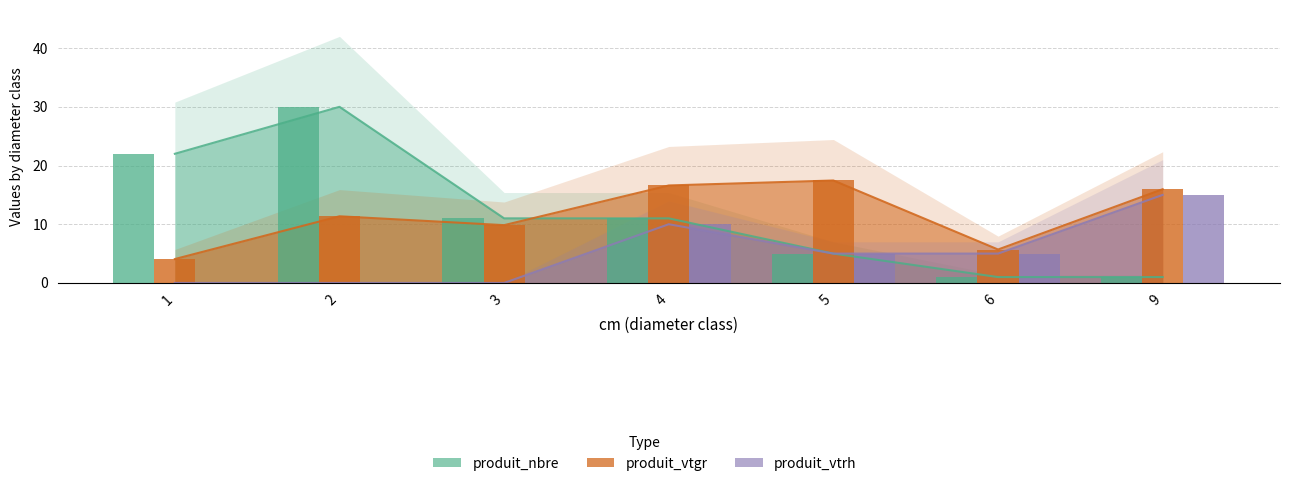

What is the sum of the produit_vtgr values at 6 and 5?

23.1